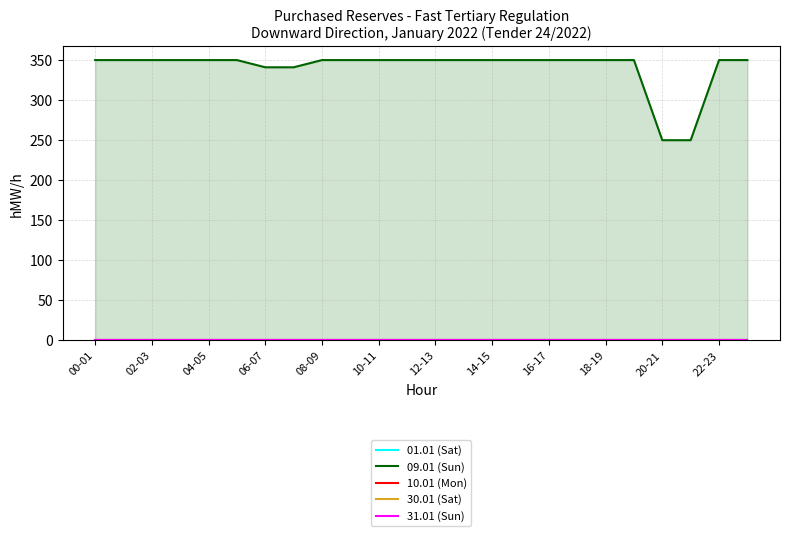

How many lines are shown in the chart?

5